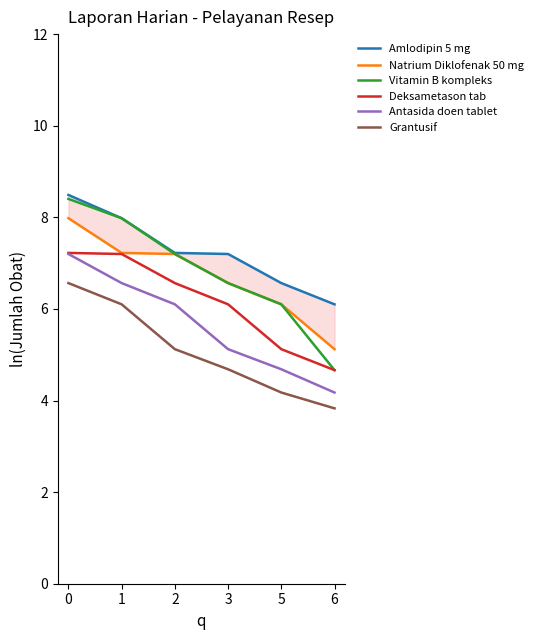

What is the average value of the Grantusif series?

5.1